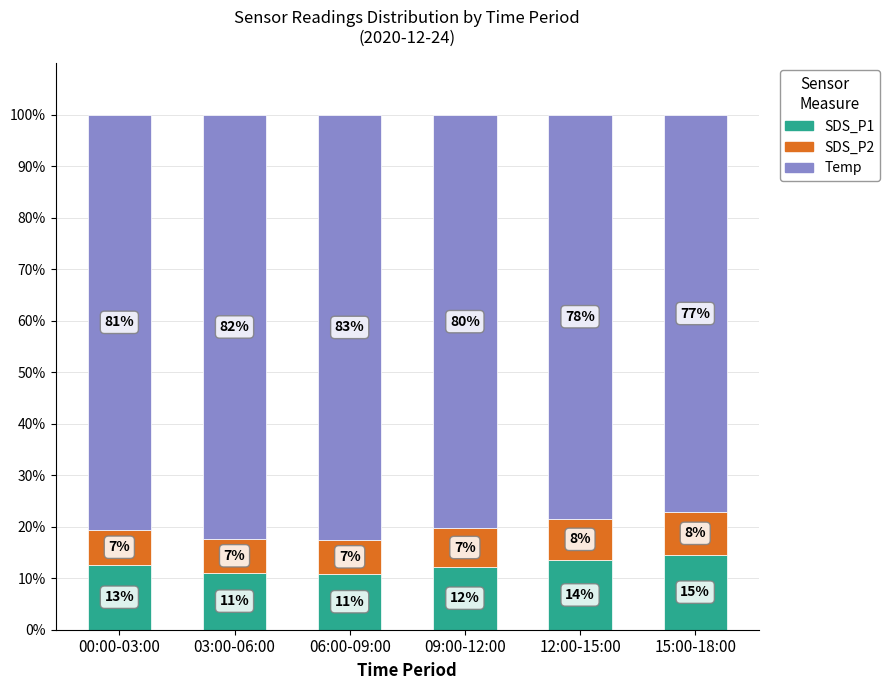

Does the chart contain any negative values?

No